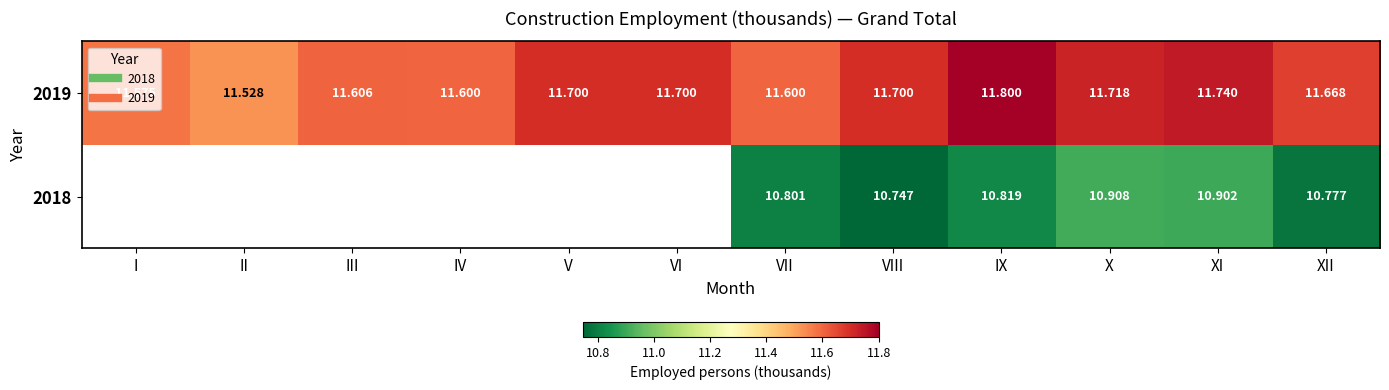

The value of 2019 at VII is 20.5. True or false?

False